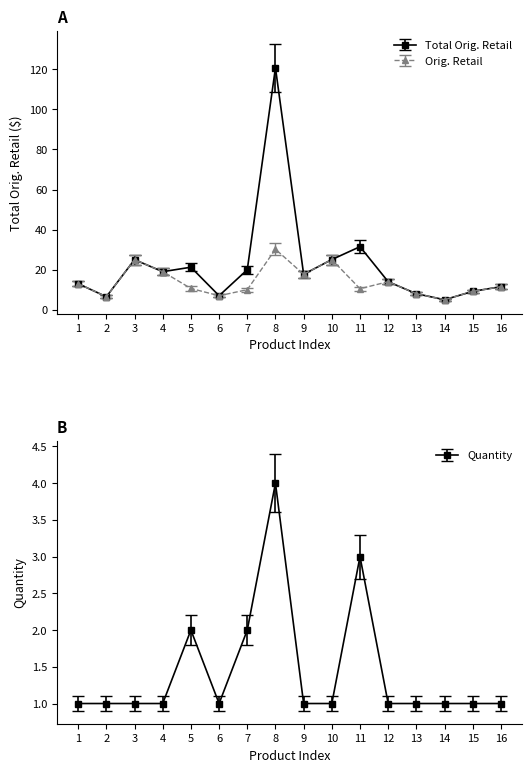

In Quantity, how many points are higher than both neighbors (excluding endpoints)?

3